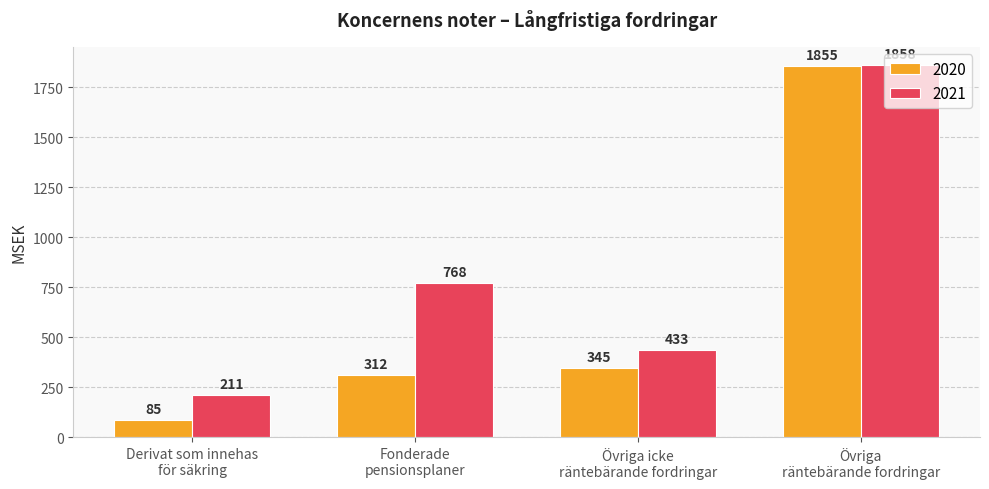

What is the average value of the 2021 series?

818